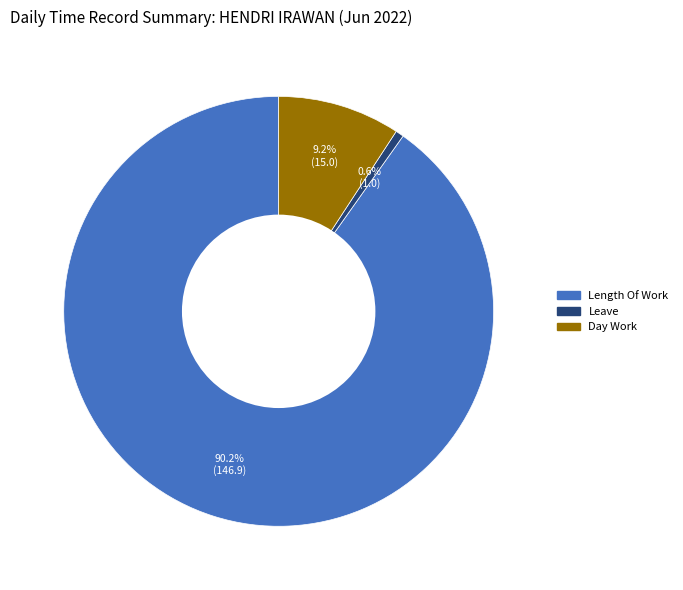

Does any single category account for the majority?

Yes